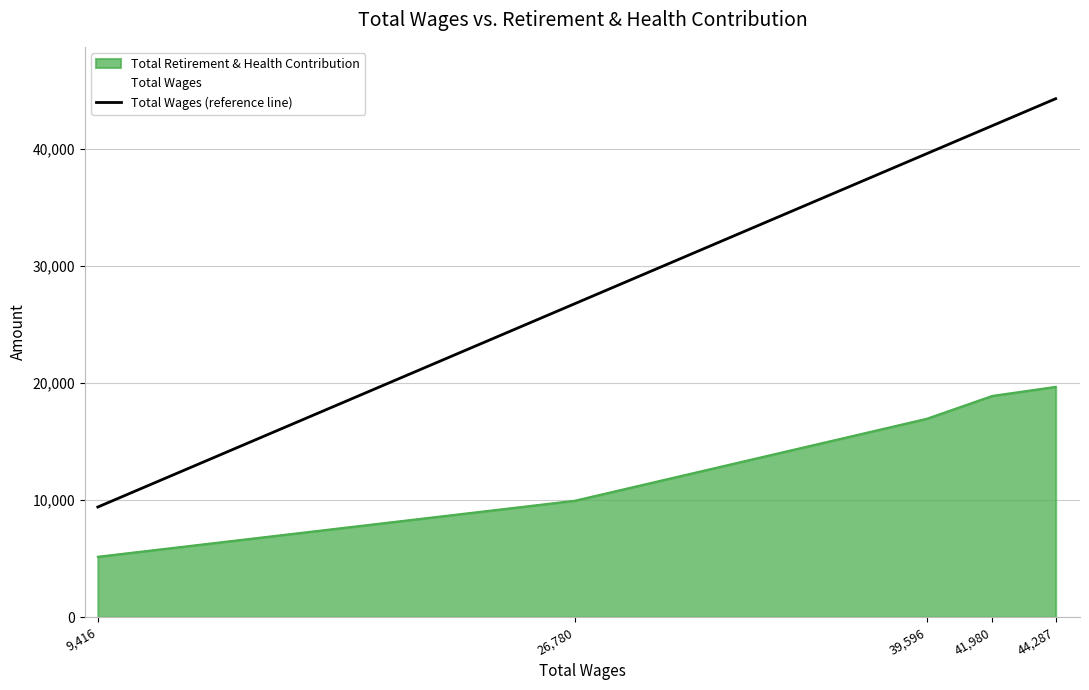

What is the ratio of the value at 26,780 to the value at 41,980?

0.6